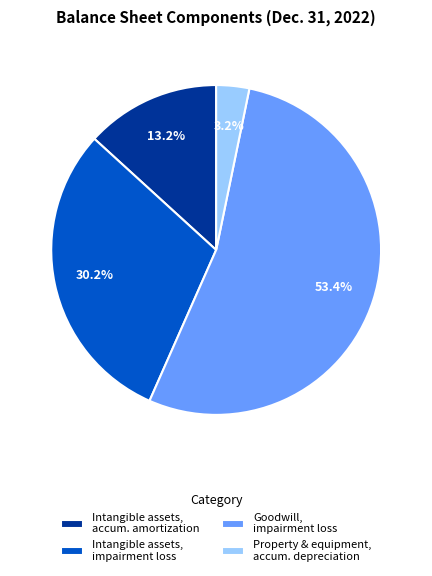

The Intangible assets, impairment loss slice represents 30% of the pie. True or false?

True